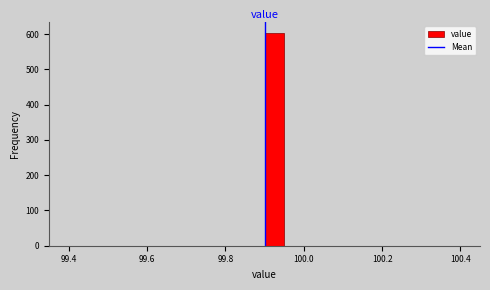

Read against the x-axis, roughly where is the centre of the tallest bar?

99.92